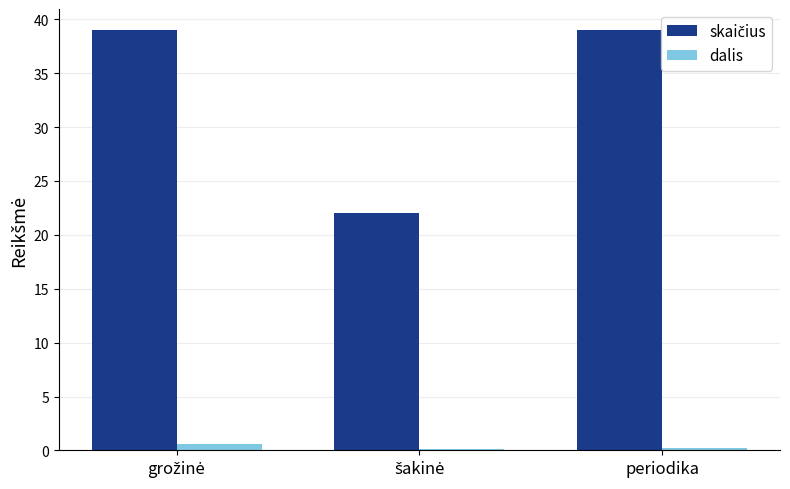

What is the maximum value shown in the chart?

39.0